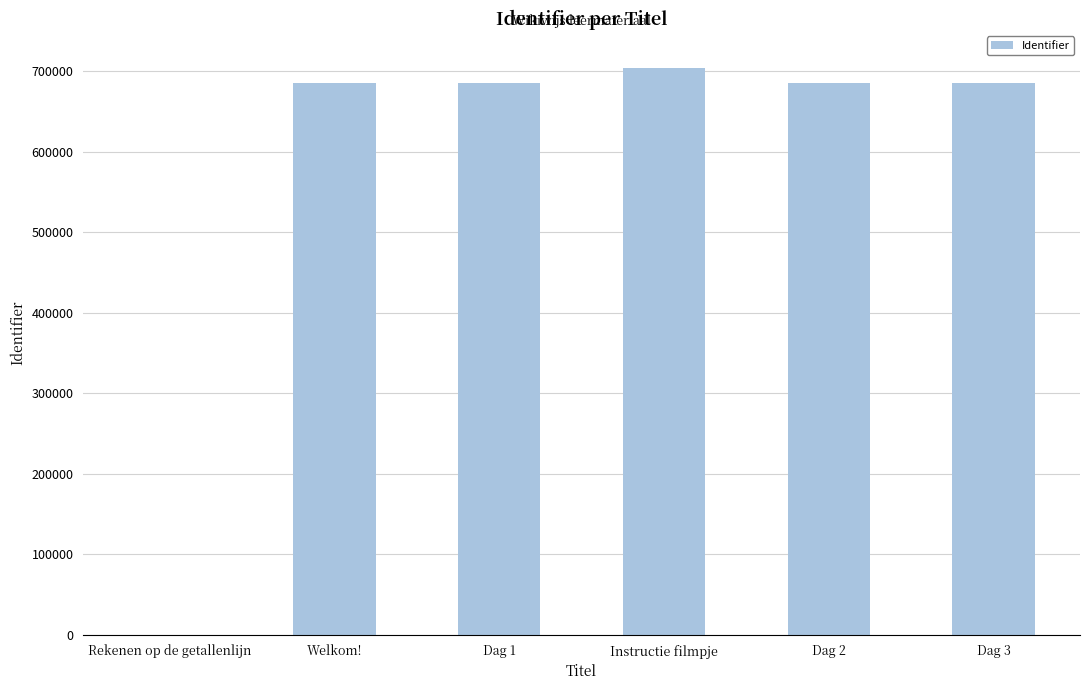

Is it true that the value at Dag 3 is 401699?

False